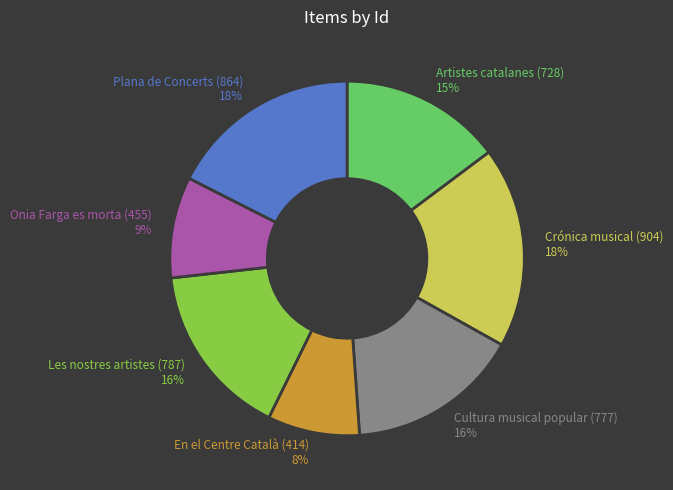

To the nearest percent, what percentage of the pie is Cultura musical popular (777)?

16%